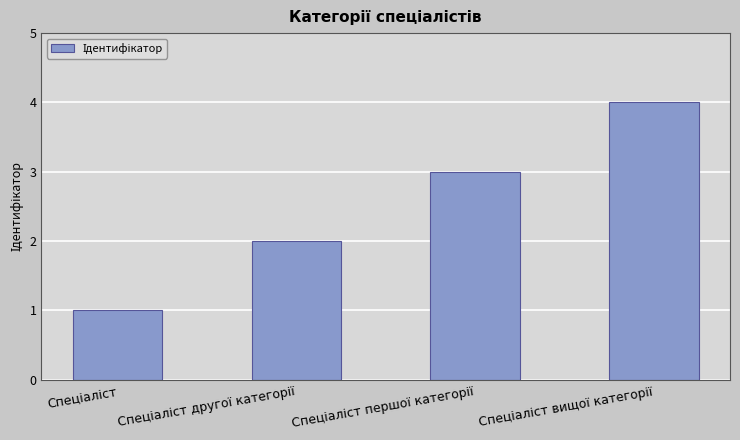

Does the chart contain any negative values?

No